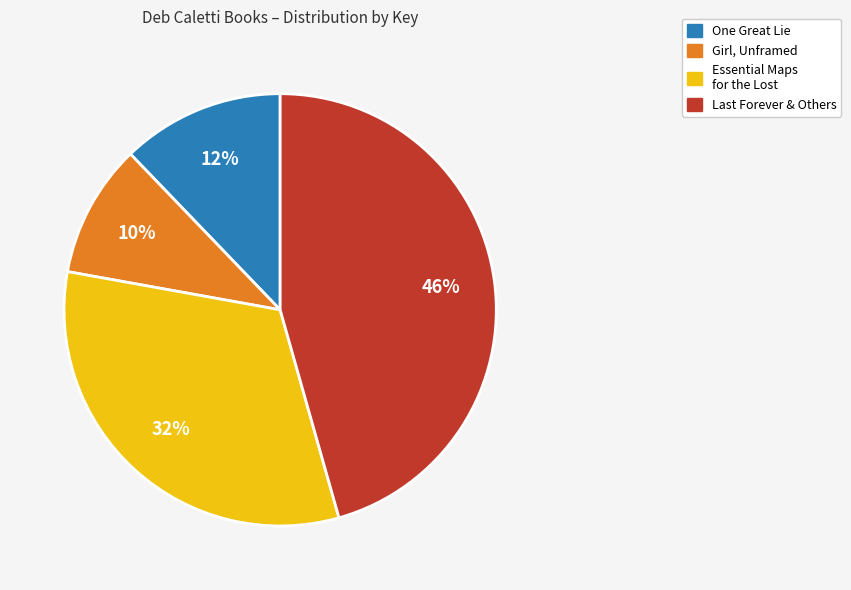

To the nearest percent, what is the average slice percentage?

25%